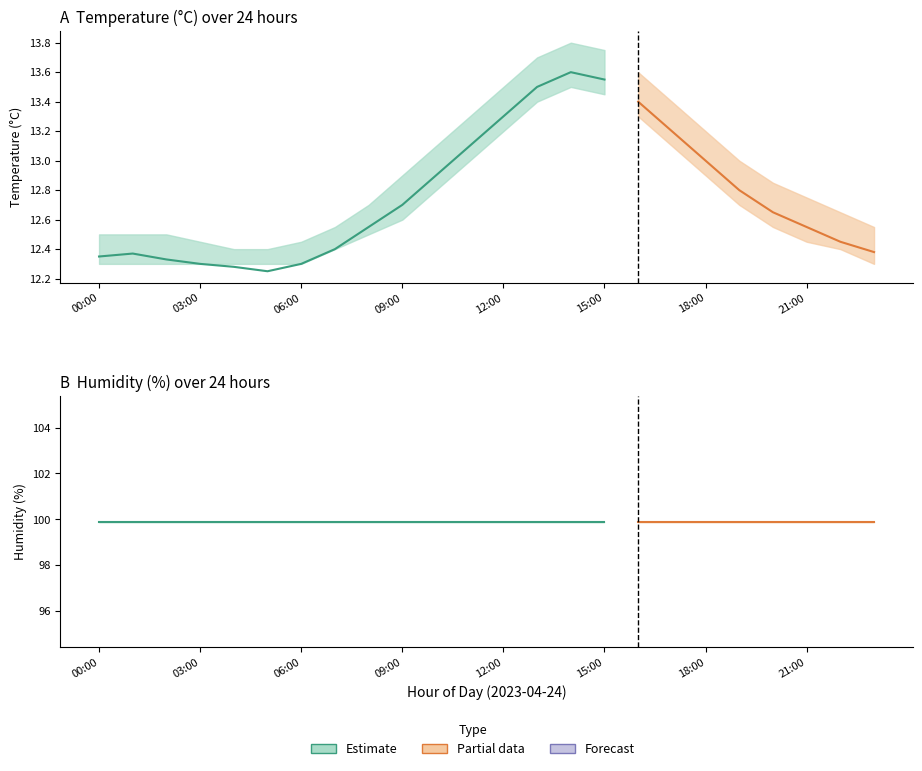

Is this an area chart (filled region under the line)?

No